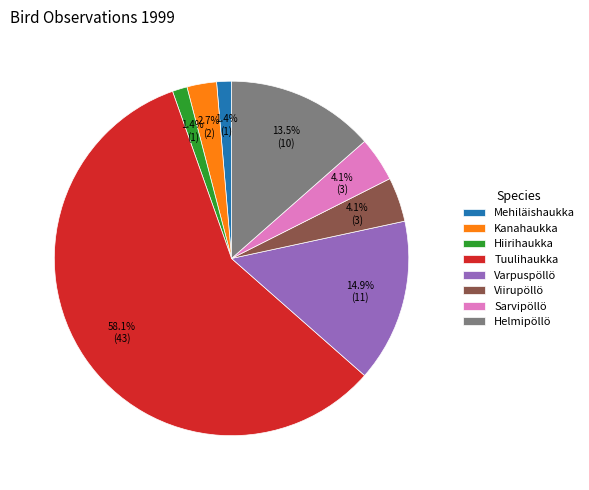

Do Viirupöllö and Mehiläishaukka together represent more than half of the pie?

No